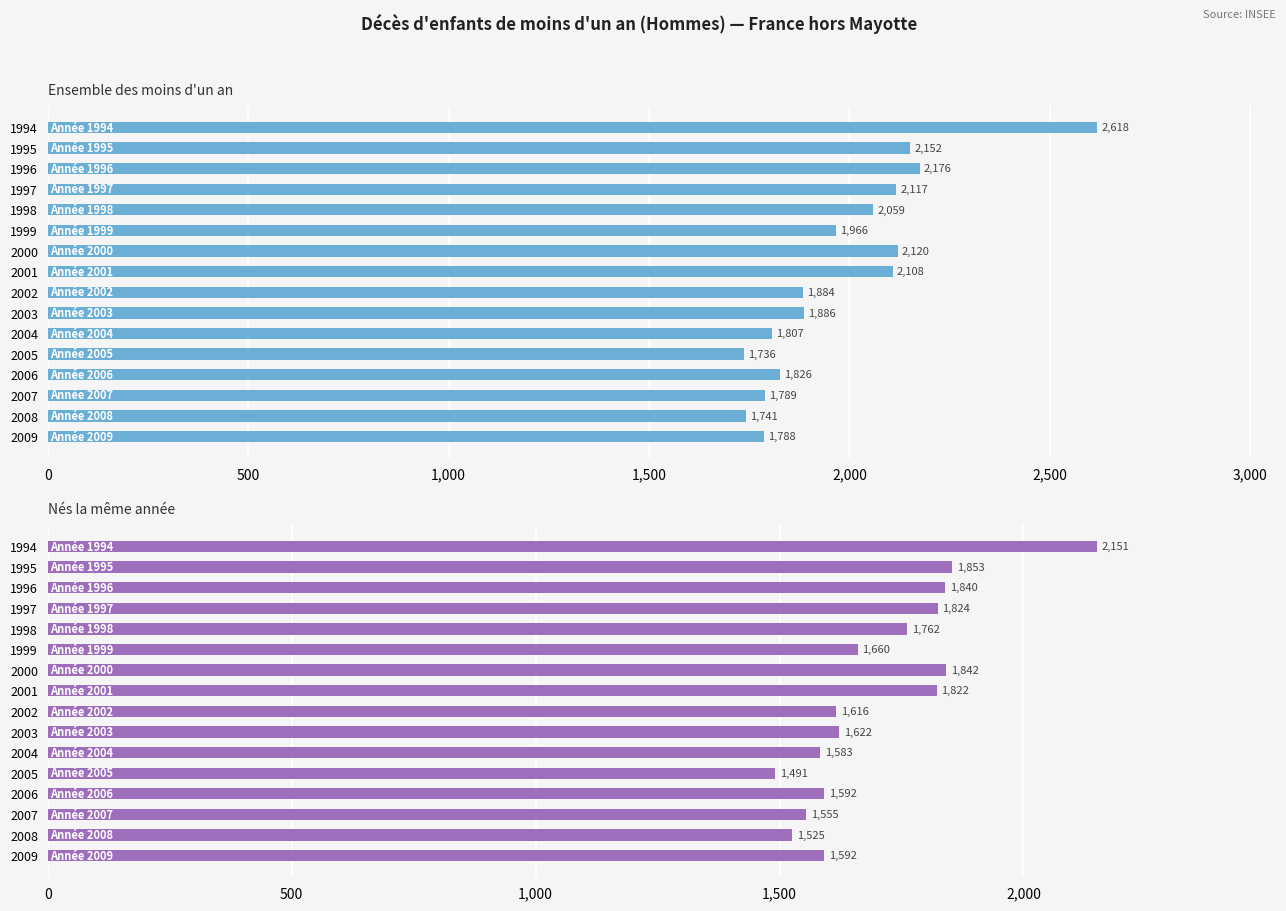

What is the smallest value displayed?

1491